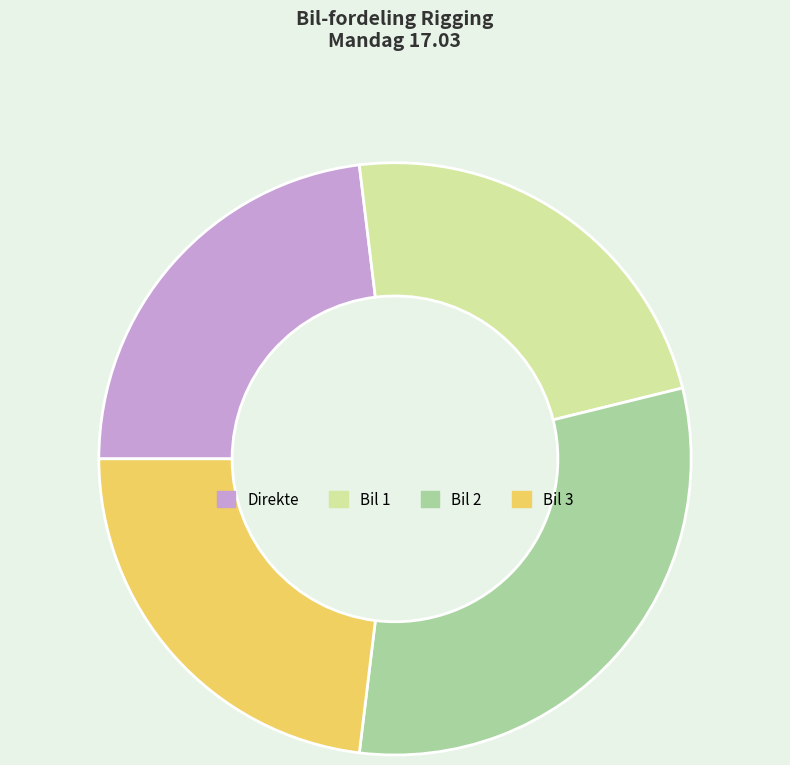

How many slices are in this pie chart?

4